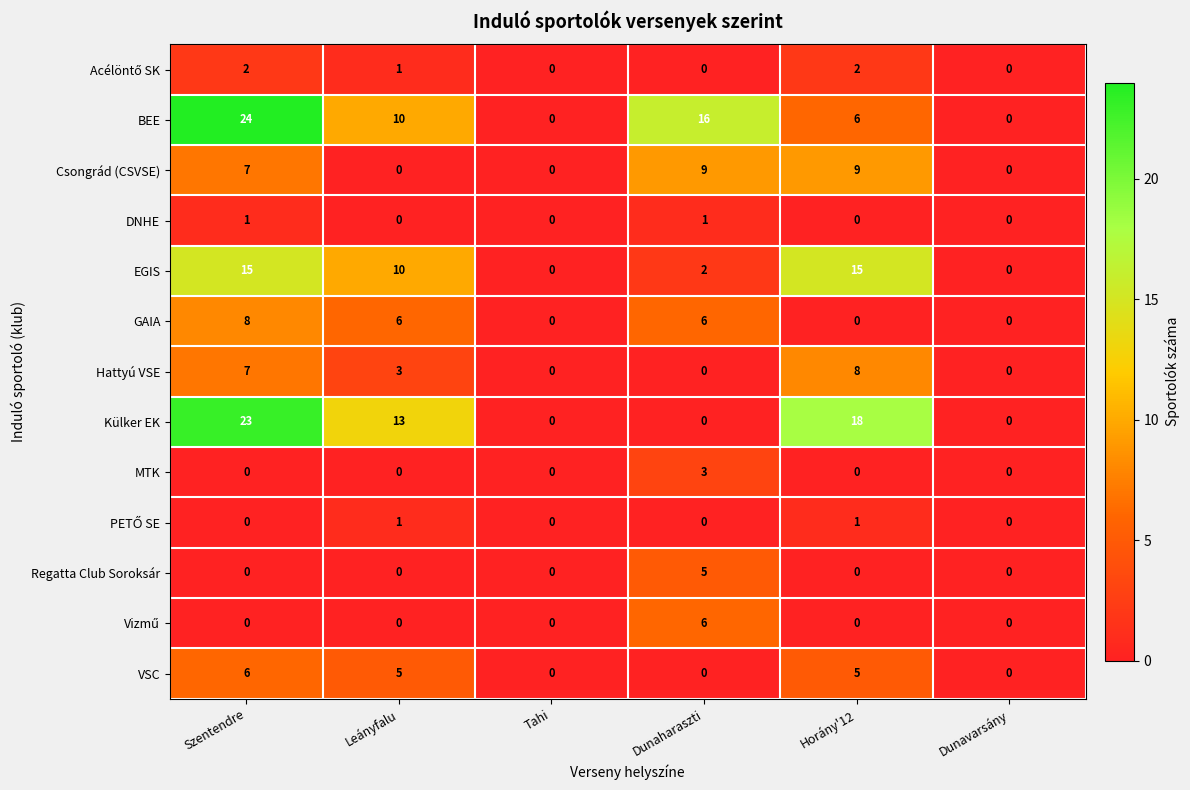

Count the GAIA values in the range 0 to 6.

5